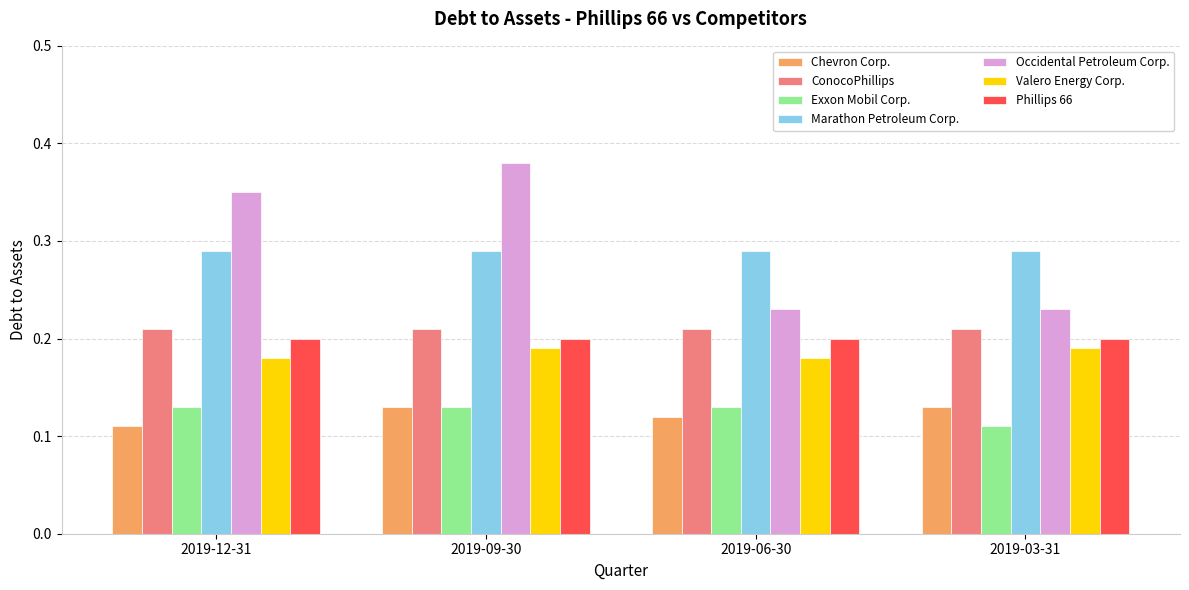

Which category has the highest value across all series?

2019-09-30